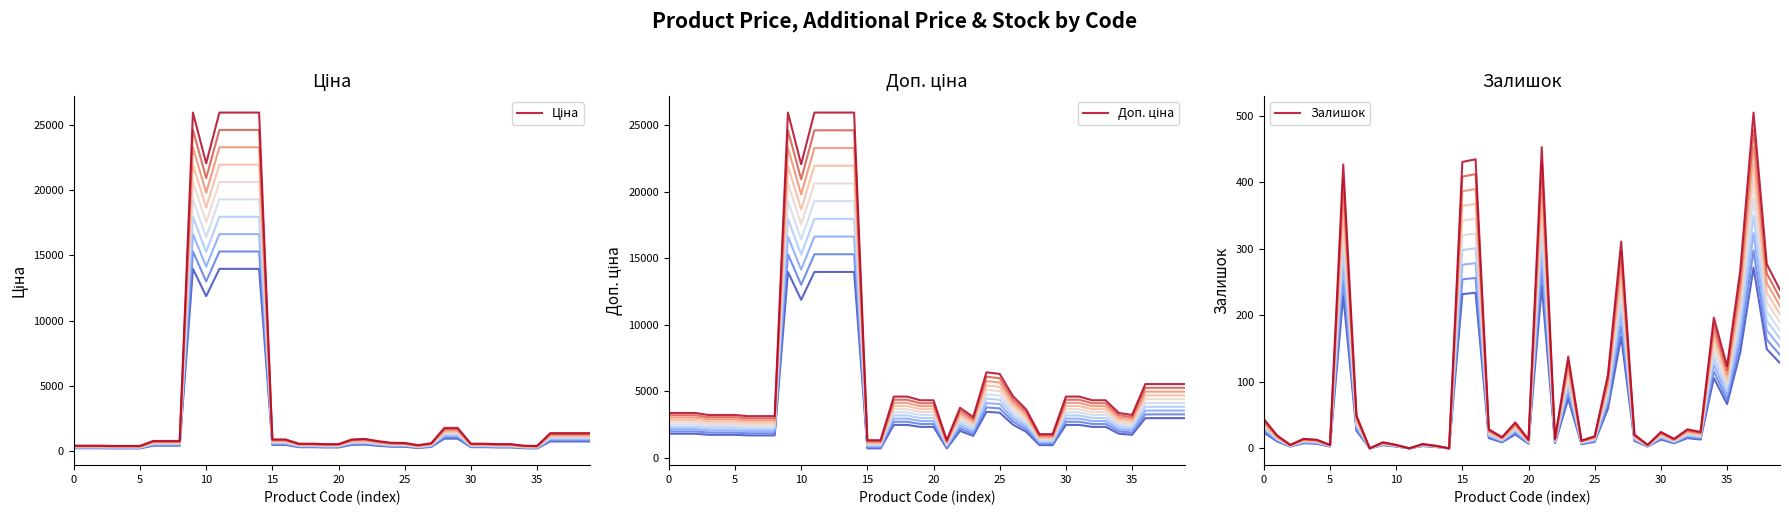

True or false: Доп. ціна has a value of 858.8 at 23.

False